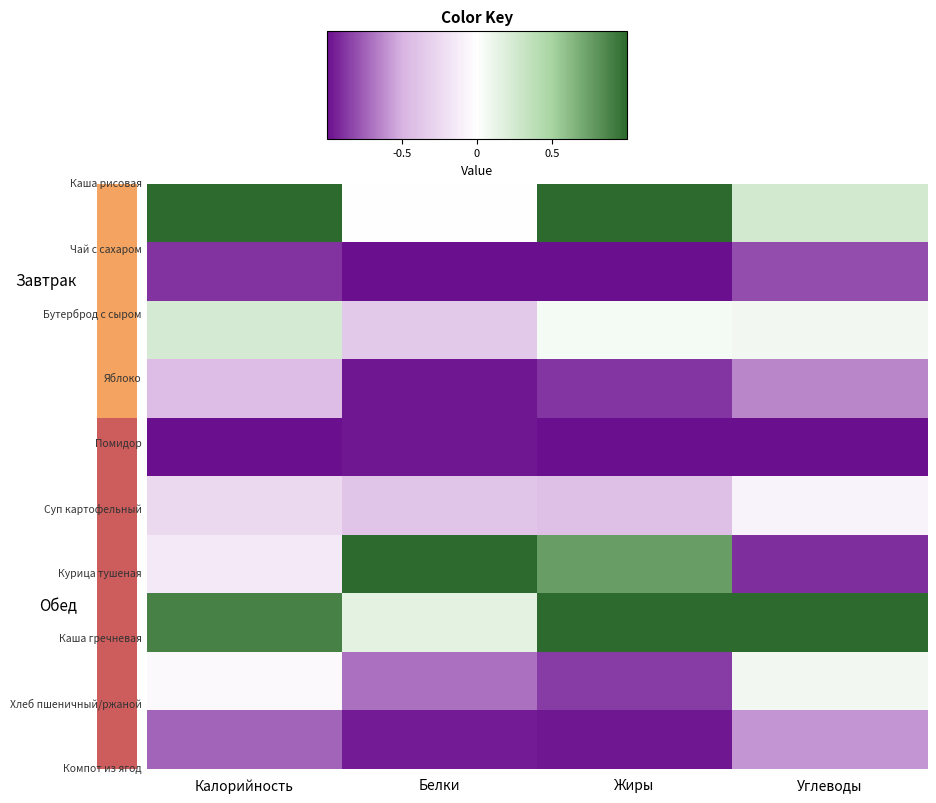

At how many categories does at least one series exceed 0?

4